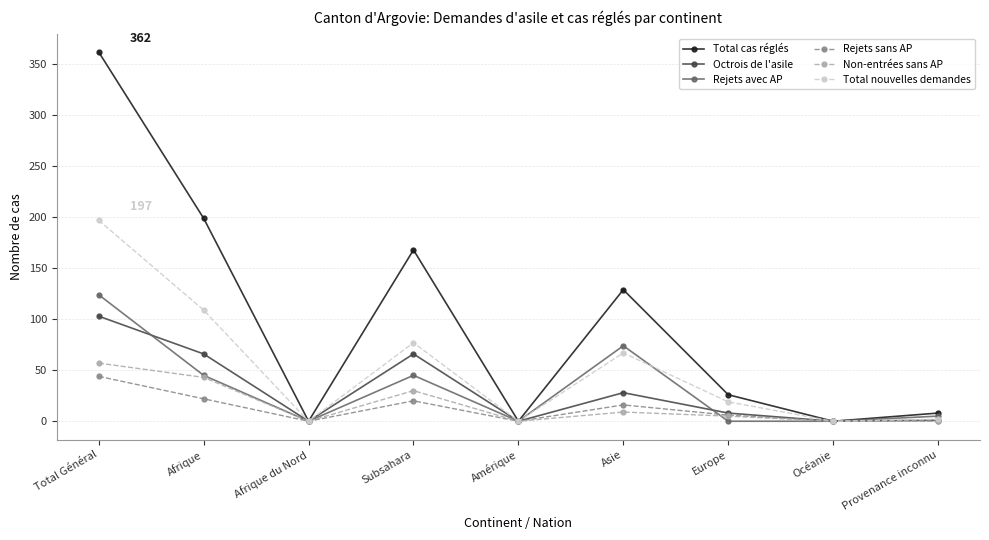

What is the label of the 8th point from the right?

Afrique